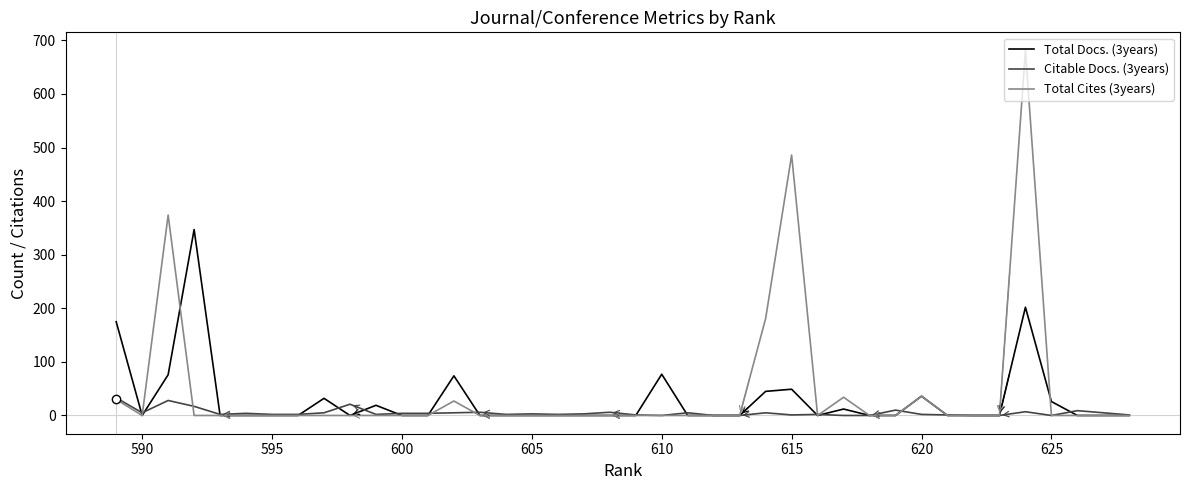

True or false: Total Cites (3years) has more than 0 points higher than both neighbors.

True